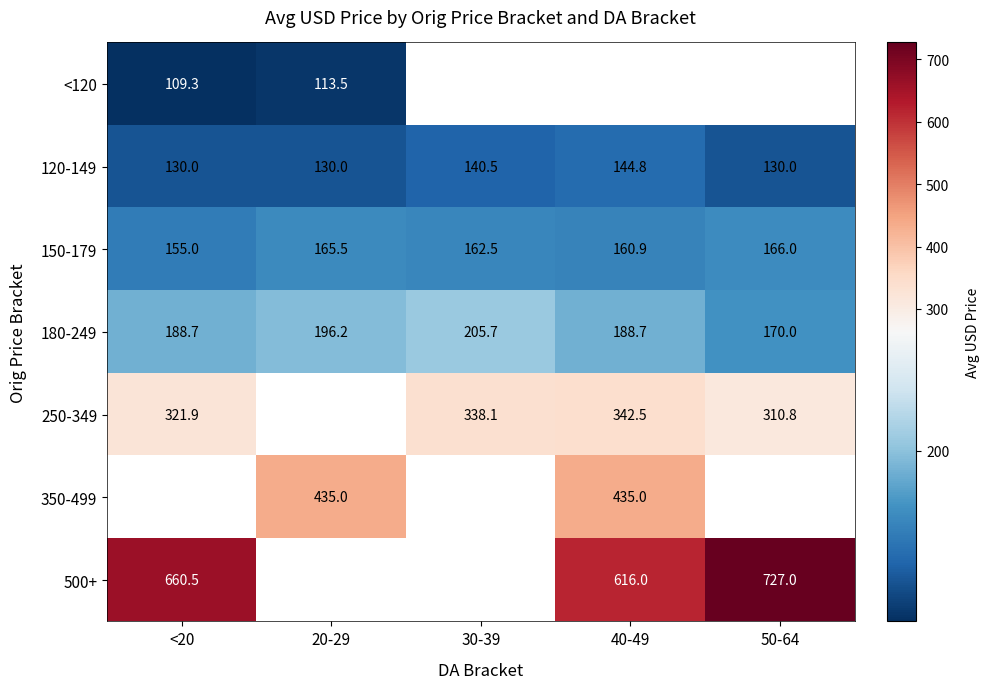

Which category has the lowest value in the 150-179 series?

<20